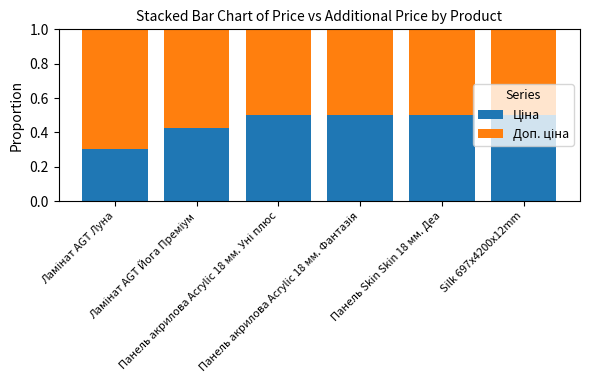

How many Доп. ціна values are between 0 and 1?

6